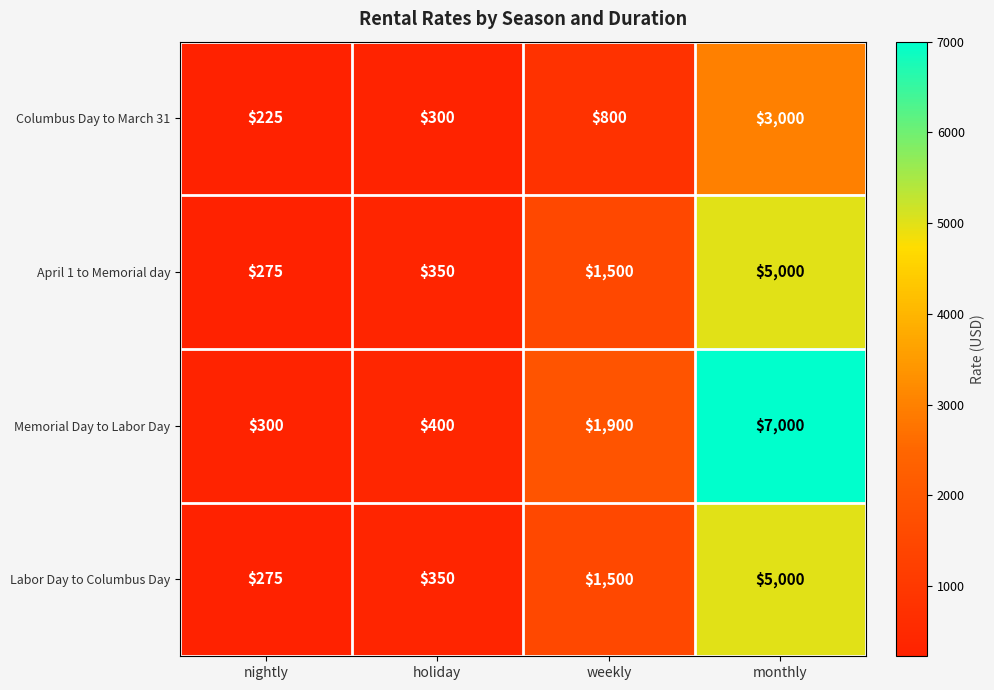

Which category has the lowest value across all series?

nightly